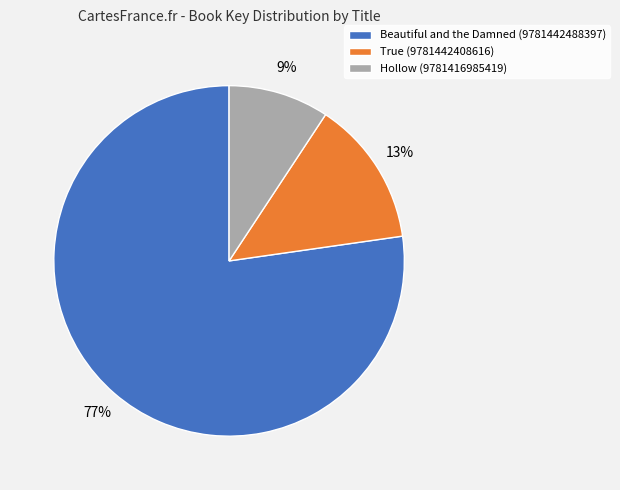

Count the number of slices in the pie.

3